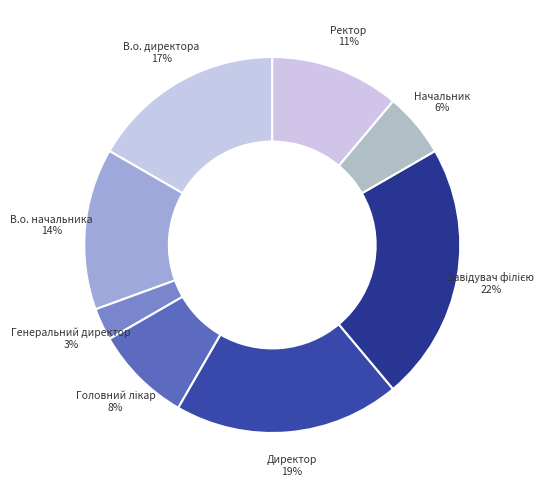

Which category has the smallest portion of the pie?

Генеральний директор